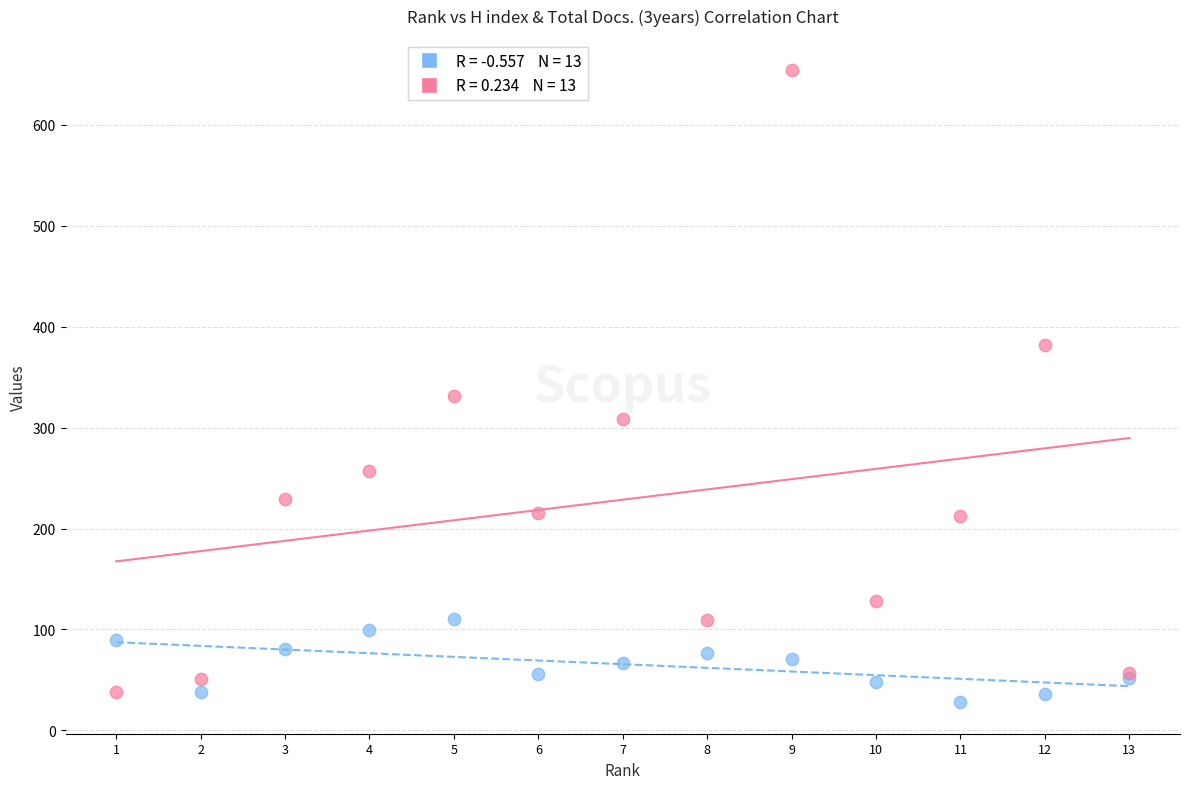

Across all series, what Y value is closest to 341?

331